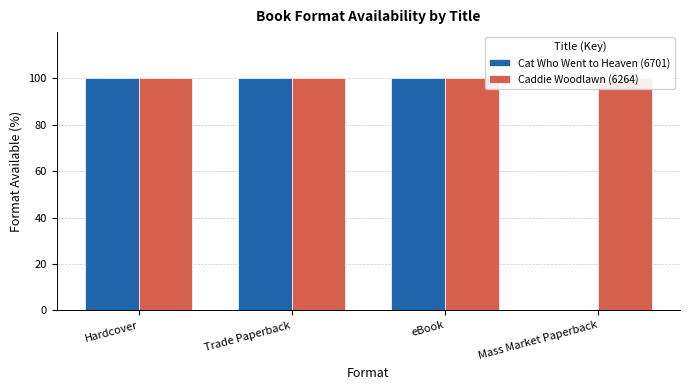

Reading left to right, extract all data points from this chart.

Cat Who Went to Heaven (6701): Hardcover=100	Trade Paperback=100	eBook=100	Mass Market Paperback=0
Caddie Woodlawn (6264): Hardcover=100	Trade Paperback=100	eBook=100	Mass Market Paperback=100